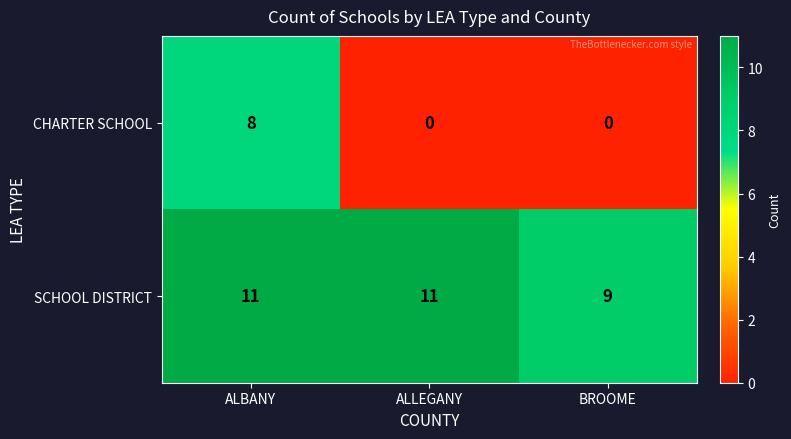

The SCHOOL DISTRICT series shows 11 at ALLEGANY. True or false?

True